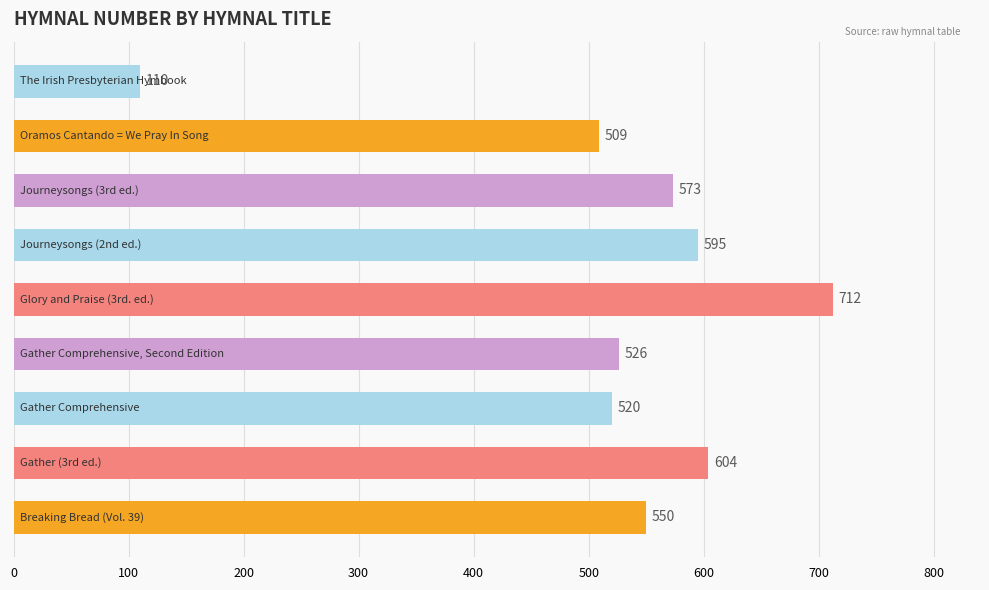

Reading top to bottom, what are all the values shown in this chart?

110	509	573	595	712	526	520	604	550